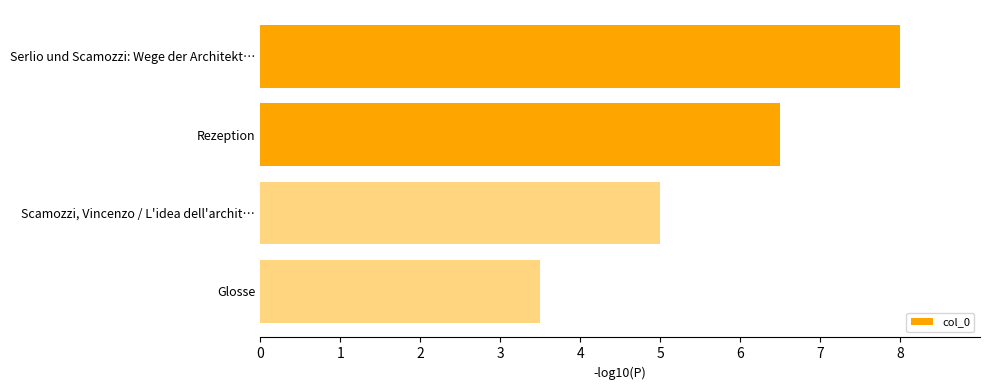

What is the difference between the second highest and minimum values?

3.0